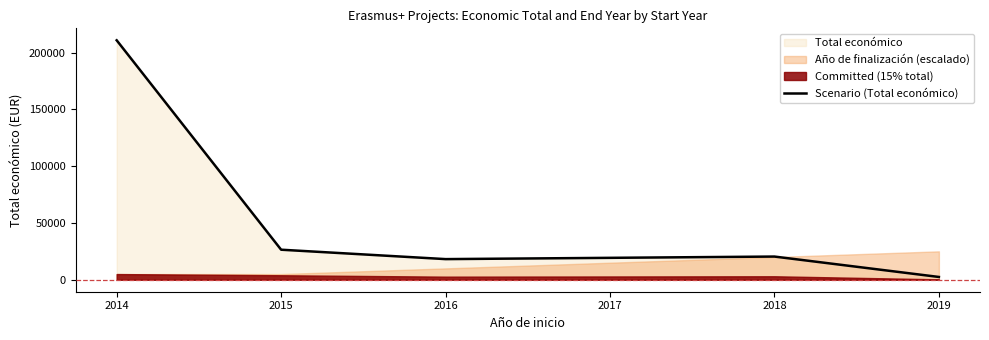

The value of Scenario (Total económico) at 2015 is 26442. True or false?

True